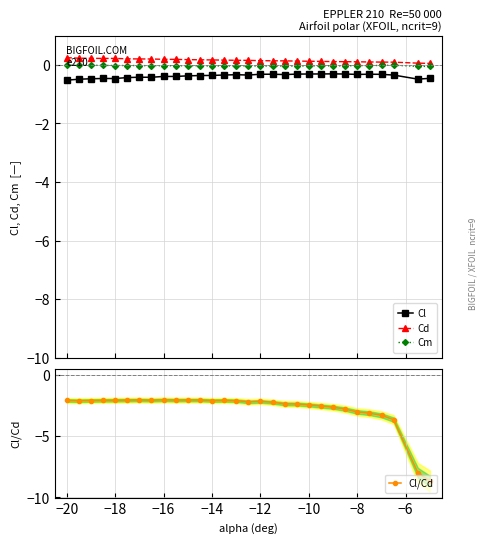

True or false: Cm and Cl intersect in this chart.

False